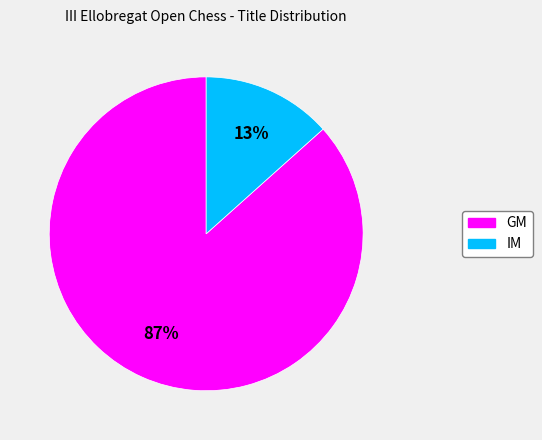

Which slice is the largest?

GM